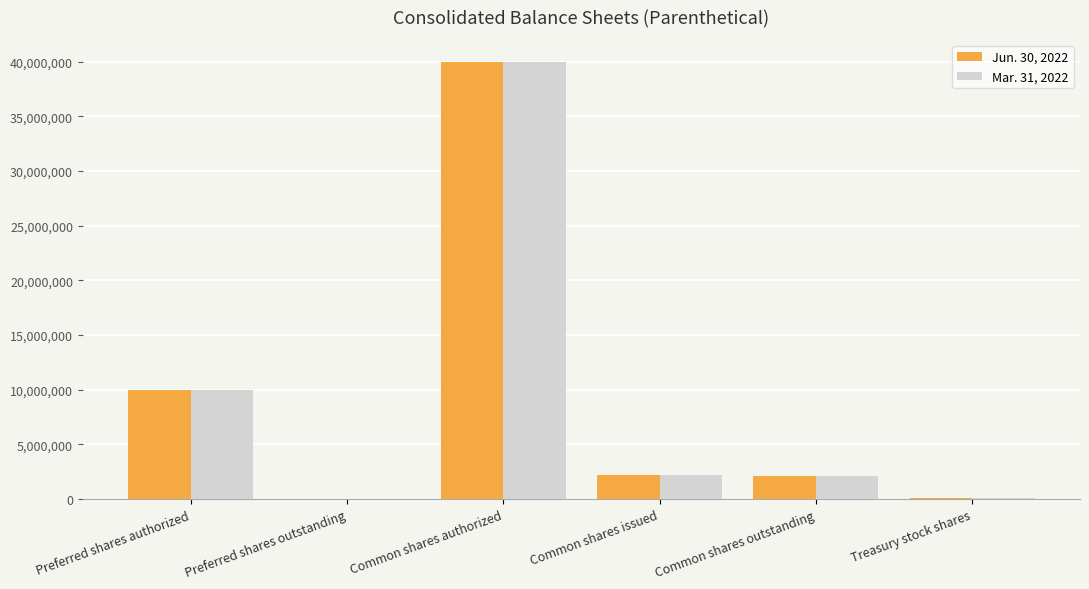

The Mar. 31, 2022 series shows 0 at Preferred shares outstanding. True or false?

True